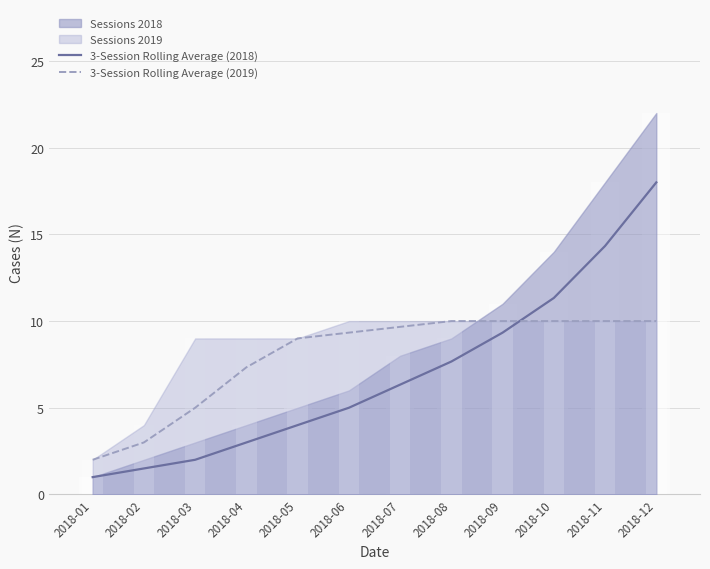

Read the 3-Session Rolling Average (2018) value at 2018-08.

7.7